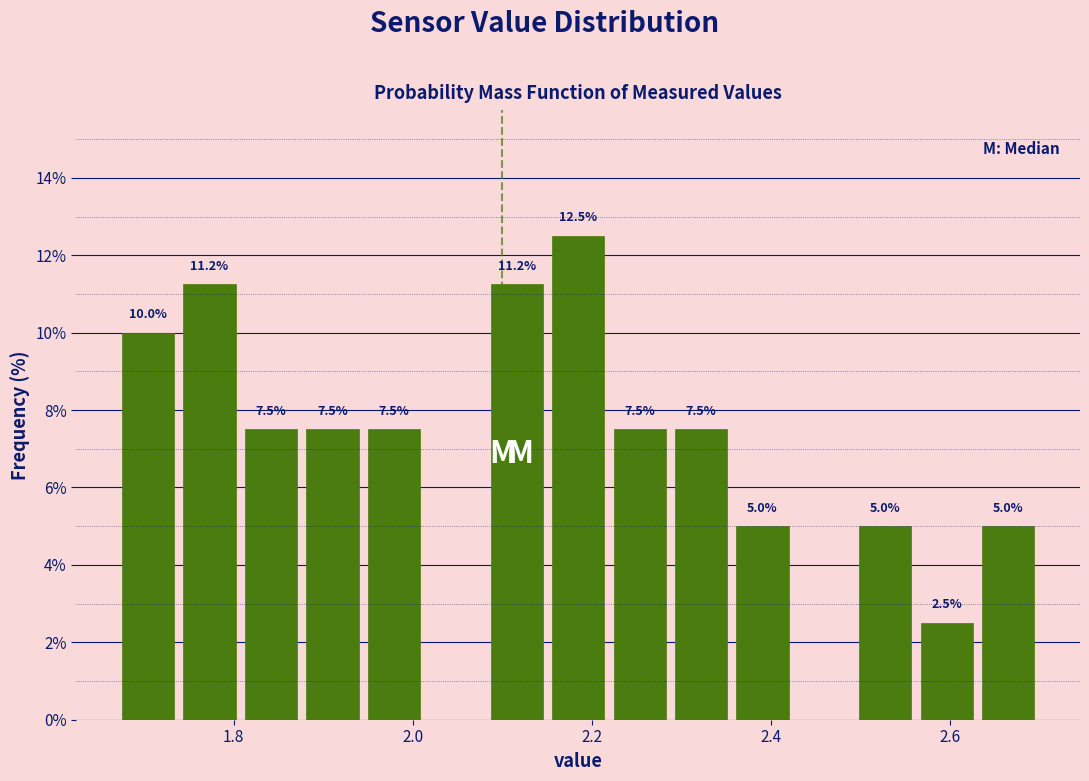

Read against the x-axis, roughly where is the centre of the tallest bar?

2.18